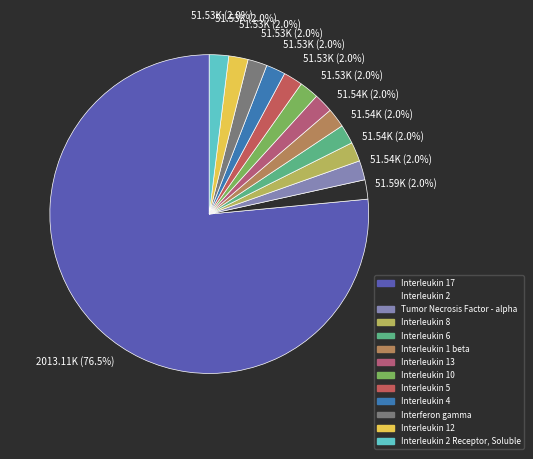

How many slices are in this pie chart?

13